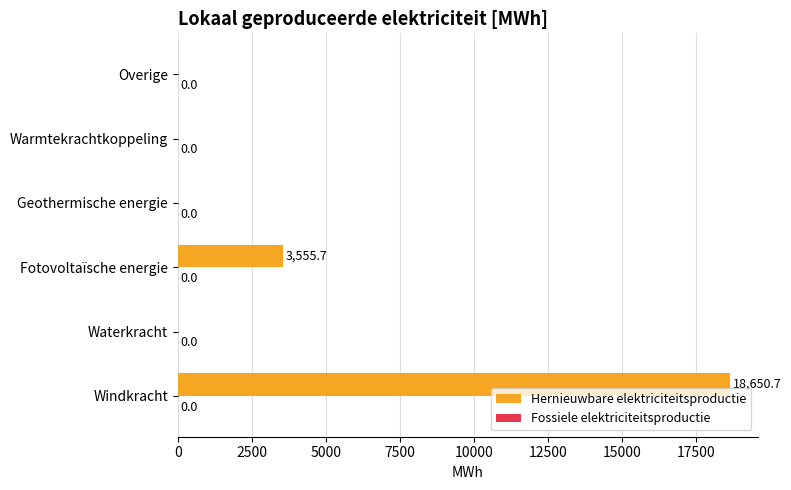

Reading top to bottom, extract all data points from this chart.

Overige=0.0	Warmtekrachtkoppeling=0.0	Geothermische energie=0.0	Fotovoltaïsche energie=3555.7	Waterkracht=0.0	Windkracht=18650.7